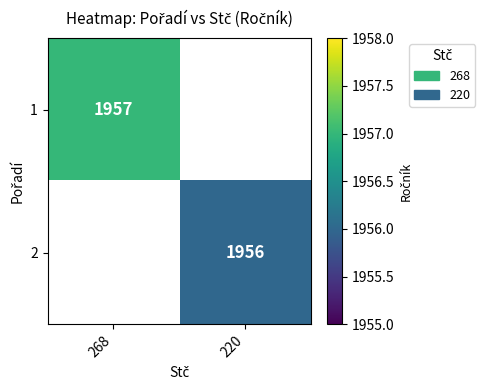

Is the value of 2 at 220 greater than the value of 1 at 268?

No